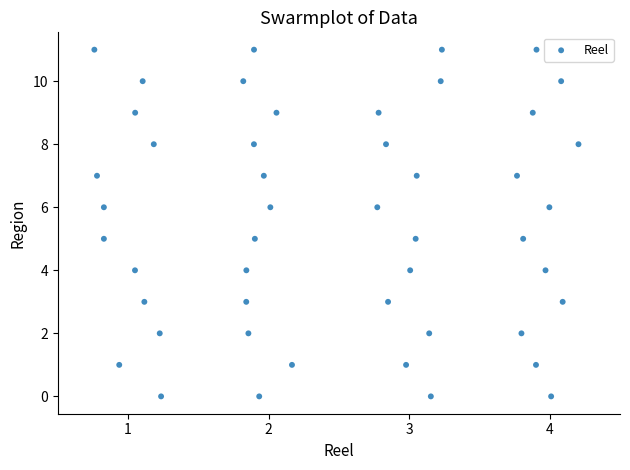

What is the range of Y values (max minus min)?

11